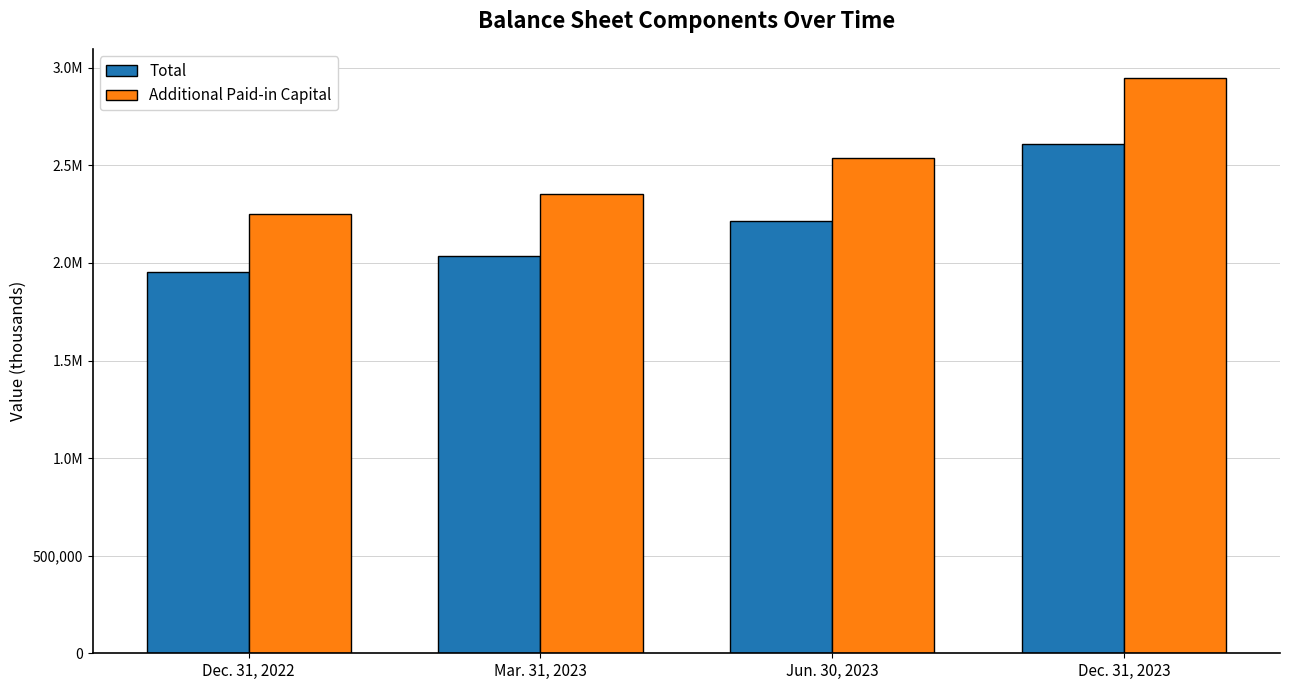

What is the label of the 2nd bar from the right?

Jun. 30, 2023